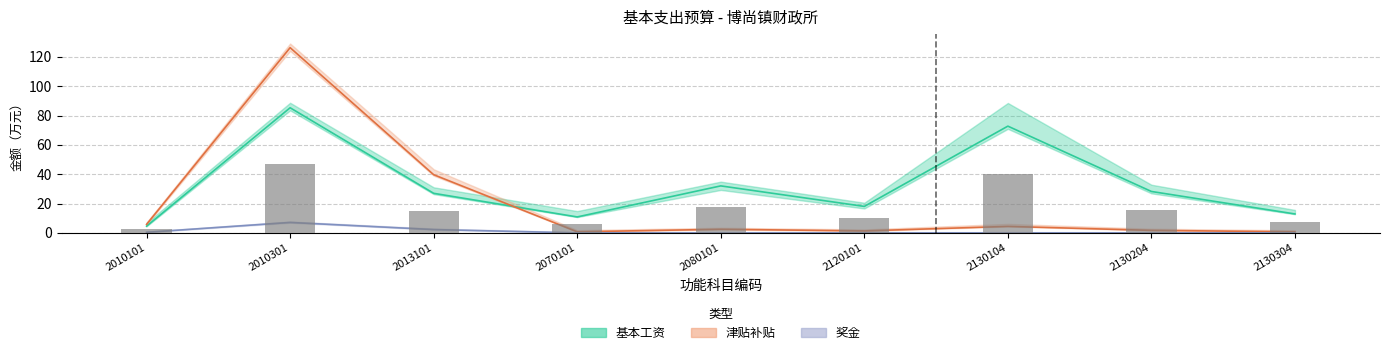

How many distinct data groups are displayed?

3